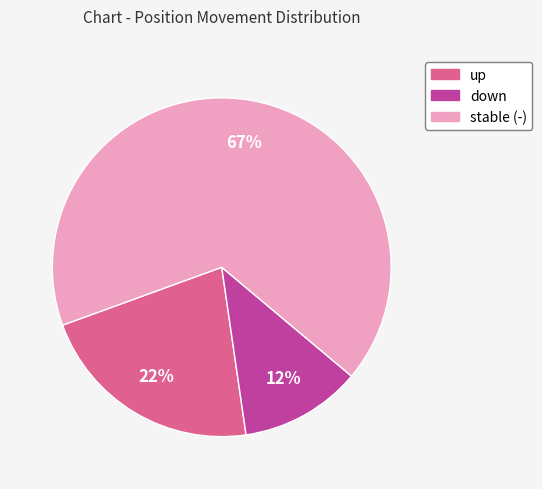

What percentage is the up slice, to the nearest percent?

22%